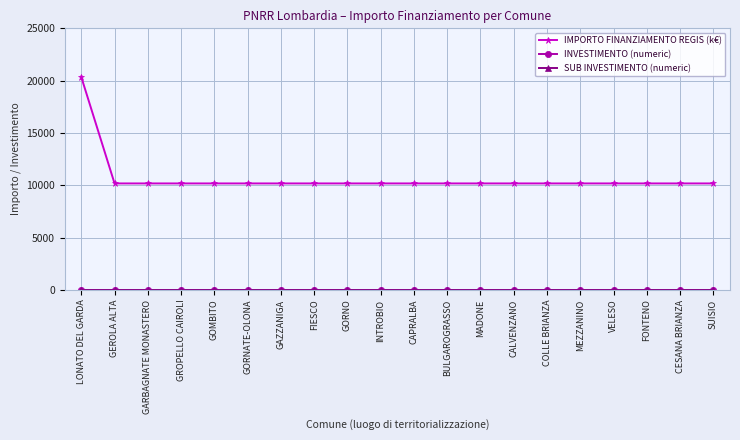

What is the label of the 1st point from the left?

LONATO DEL GARDA